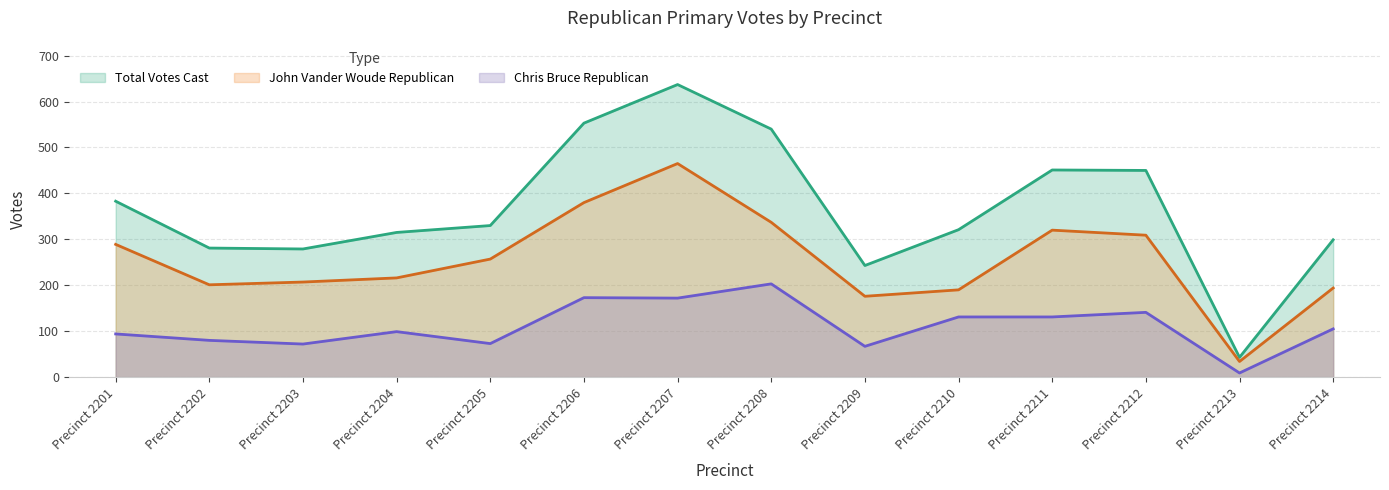

How many interior local valleys does the Chris Bruce Republican series have?

5